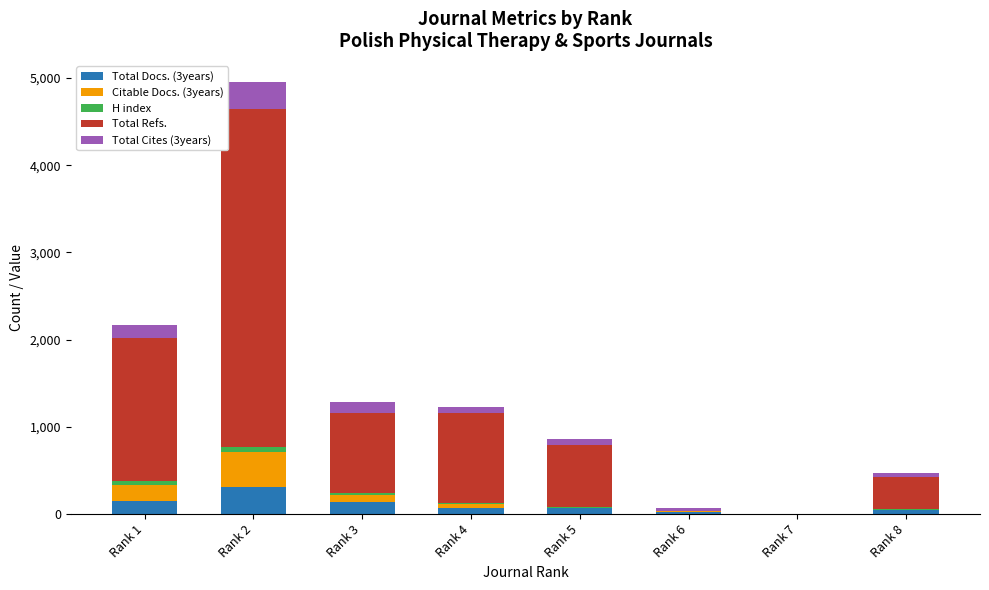

At which category is the sum across all series the highest?

Rank 2